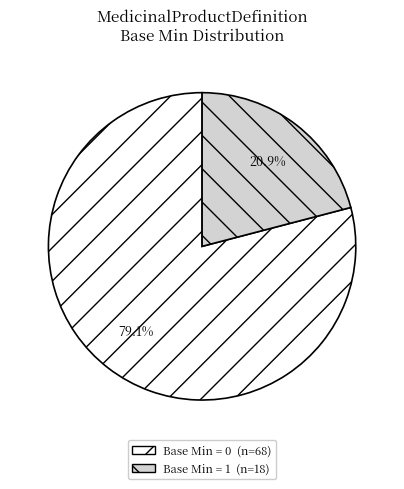

Count the number of slices in the pie.

2